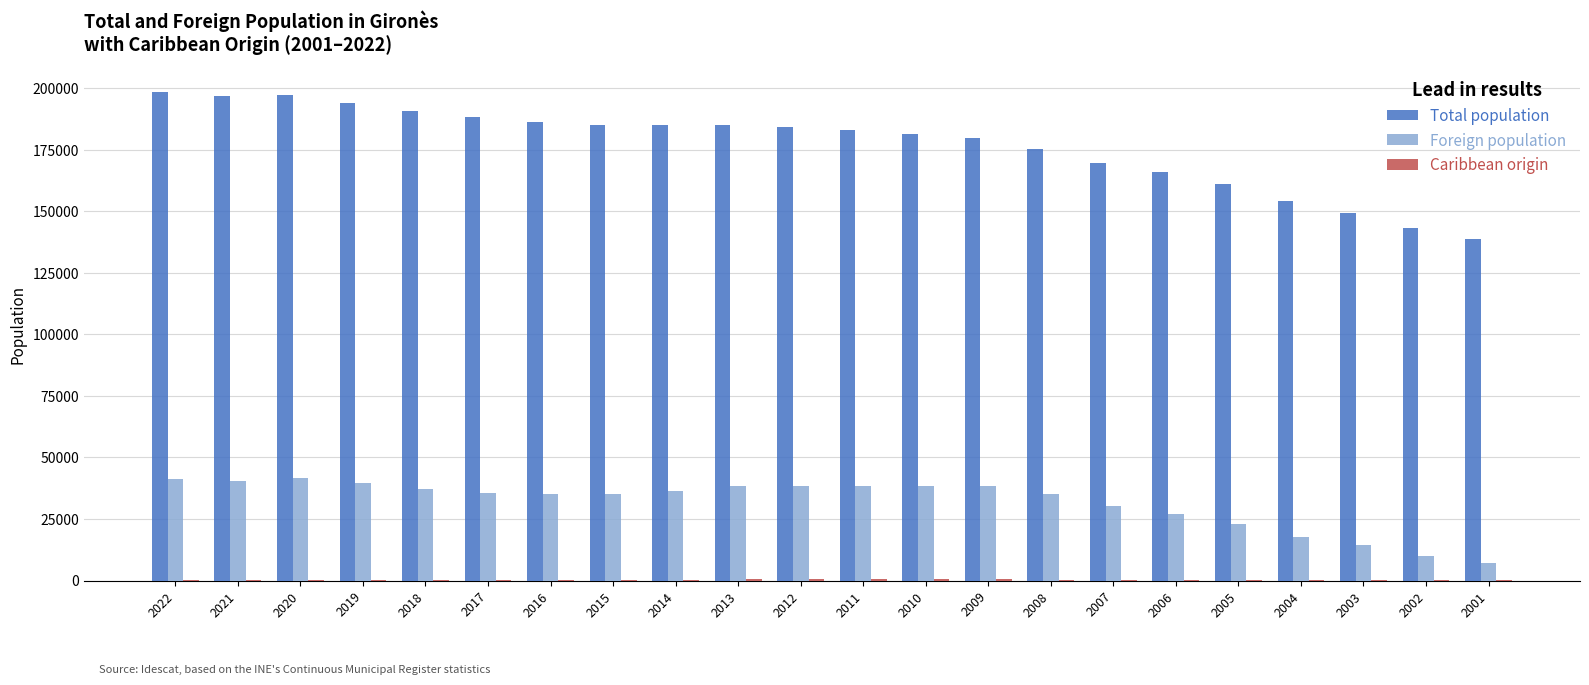

What value does the Foreign population series have at 2020?

41604